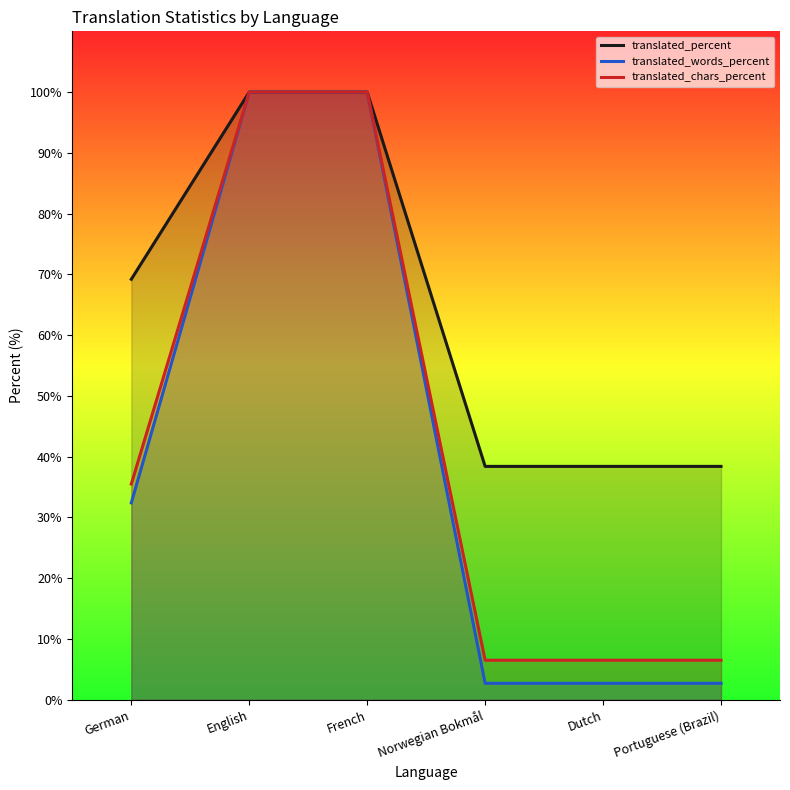

At which label does translated_chars_percent reach its minimum?

Norwegian Bokmål